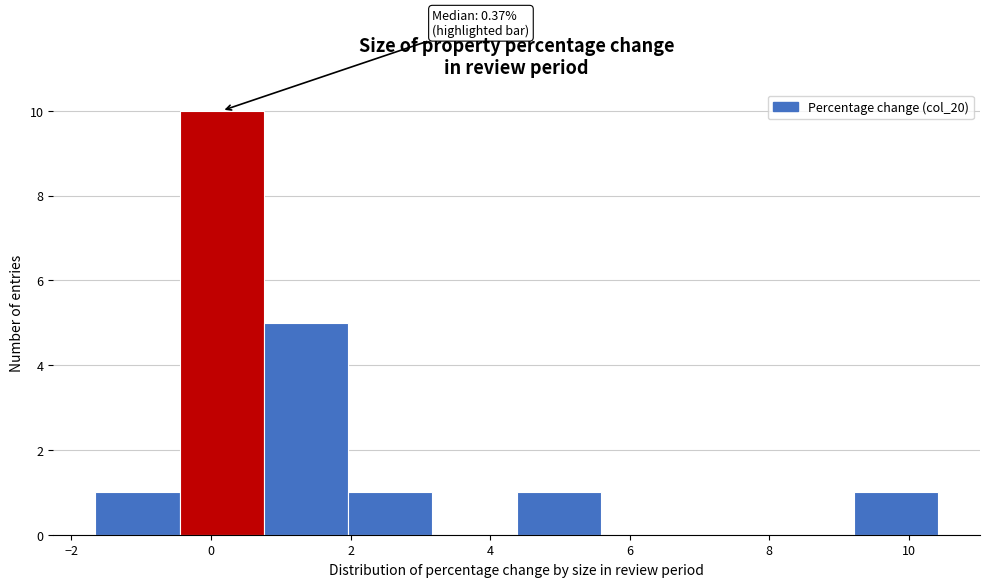

Which range on the x-axis has the tallest bar?

-0.4 to 0.8